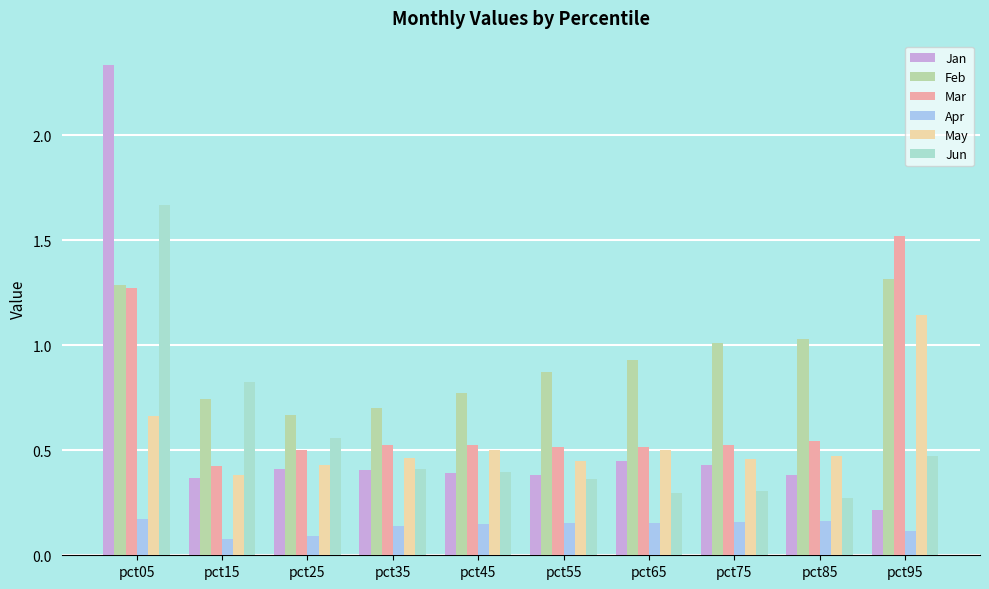

What is the total value across all series at pct75?

2.9